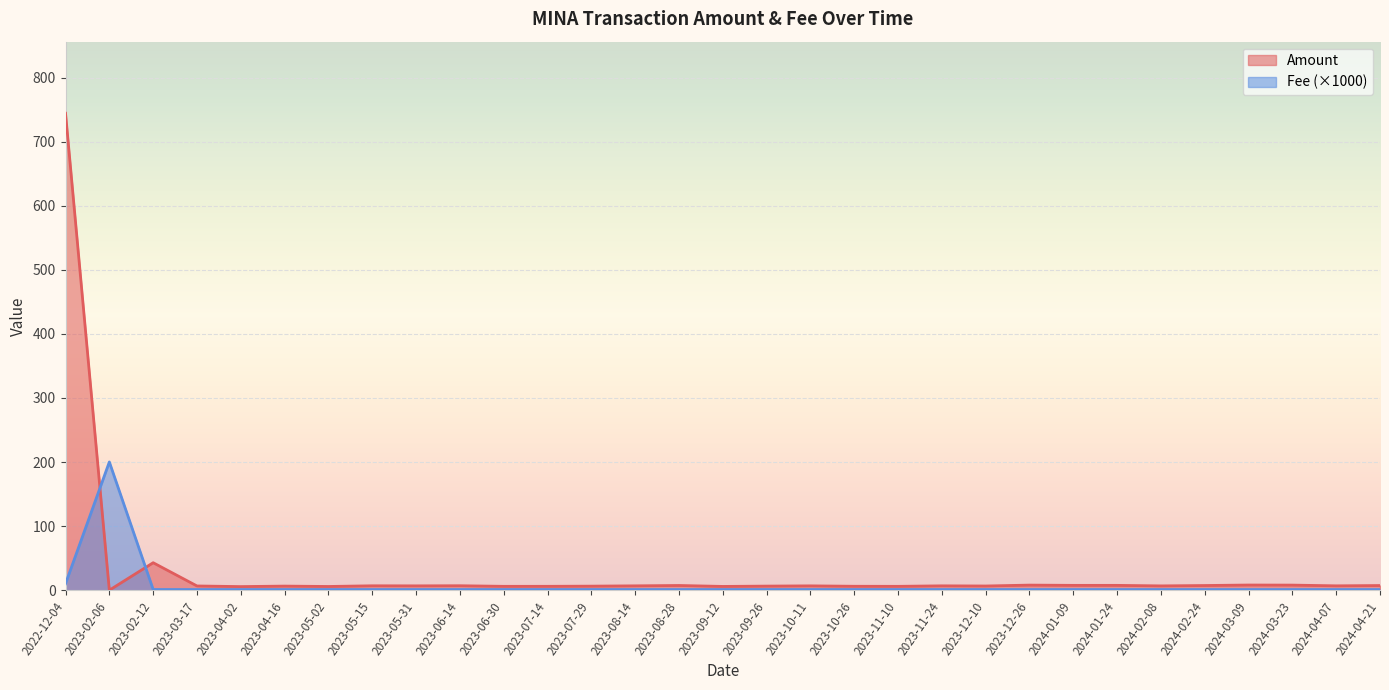

How many values in the Amount series exceed 6?

27